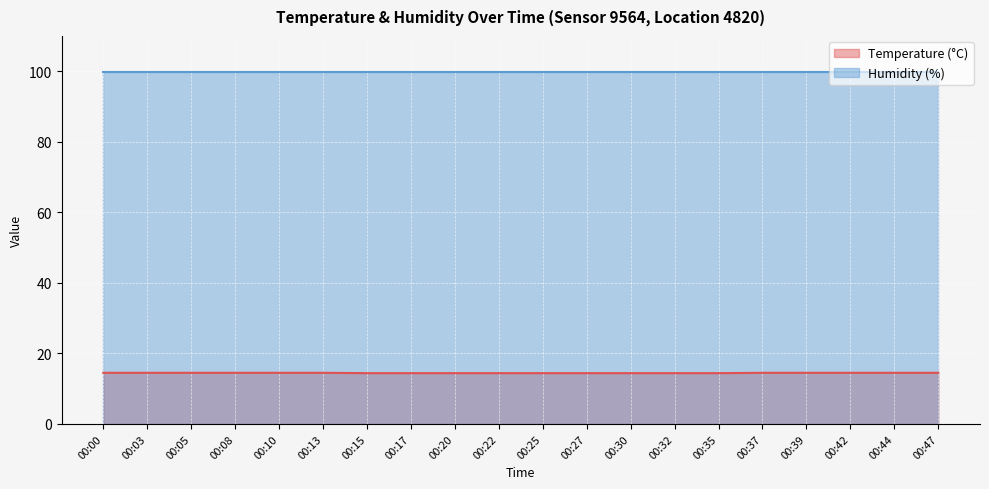

At which category does the chart reach its peak across all series?

00:00